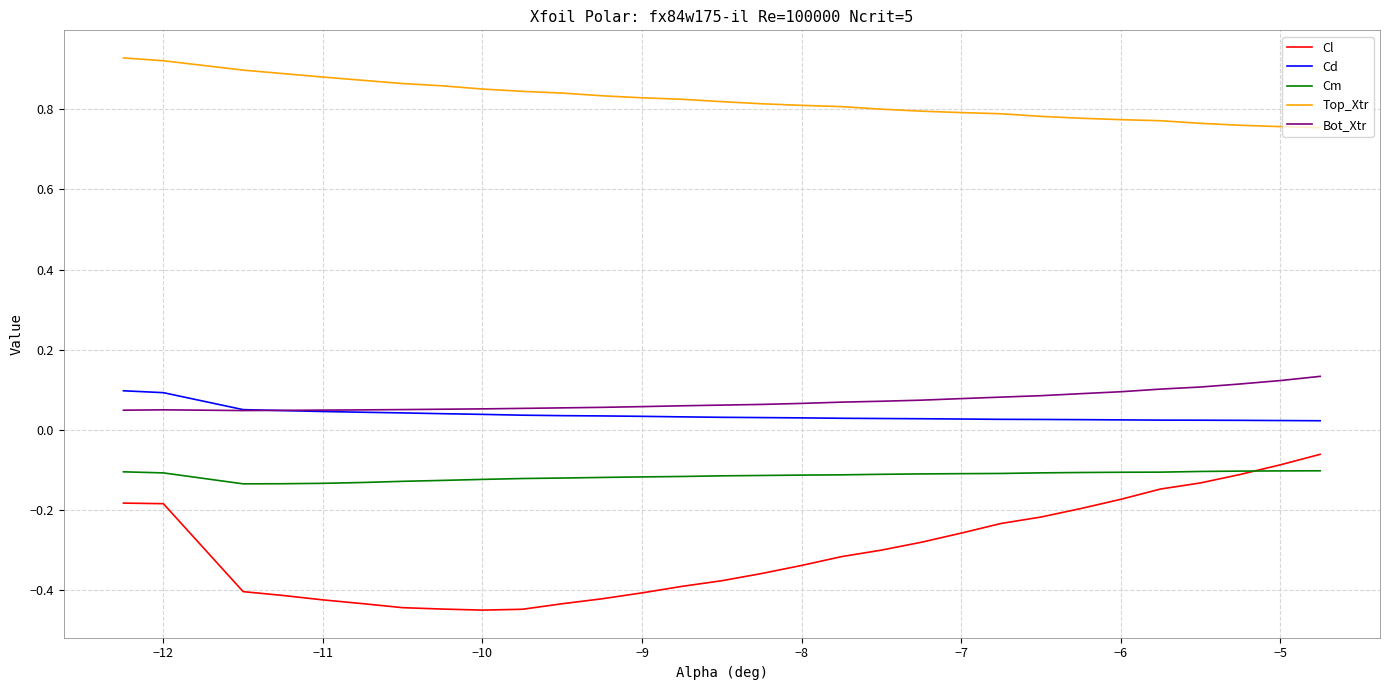

Which series has the largest total across all categories?

Top_Xtr